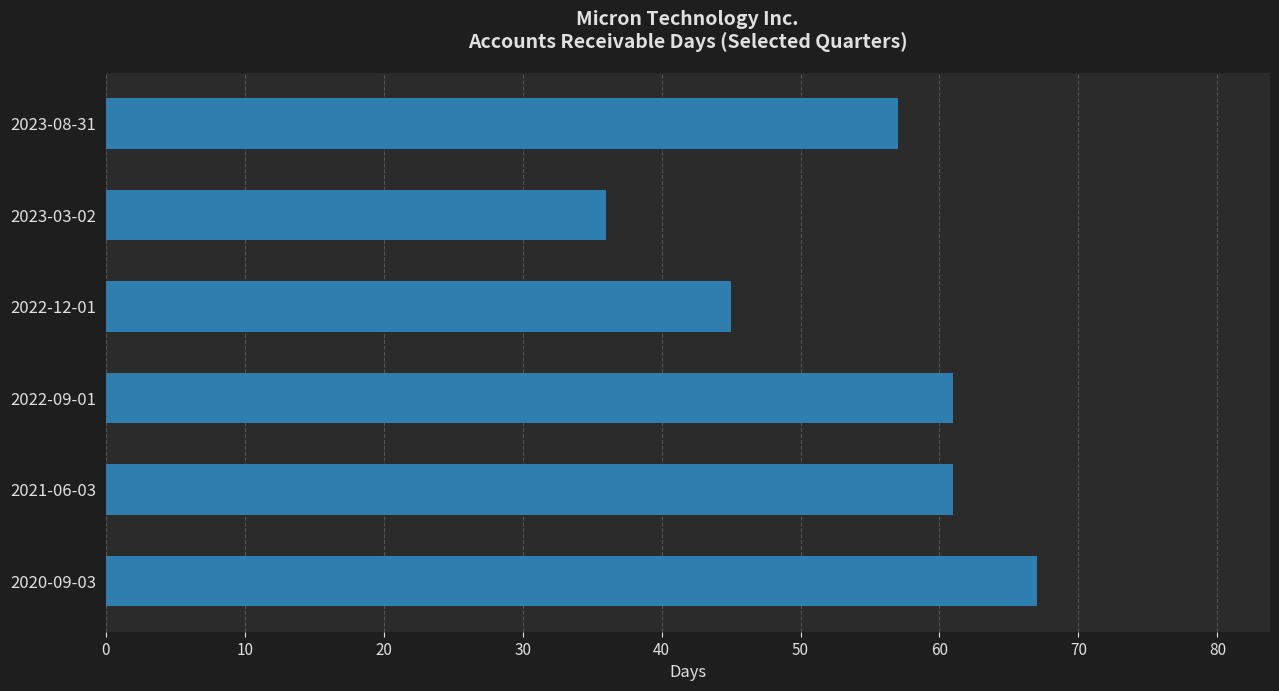

Which label corresponds to the largest value in the chart?

2020-09-03